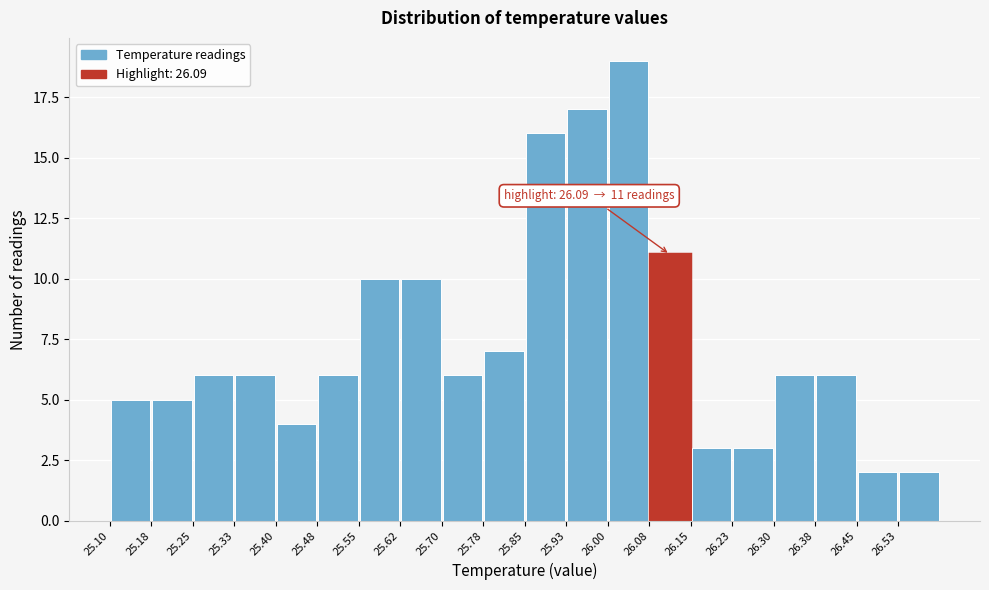

Which range on the x-axis has the tallest bar?

26.000 to 26.075